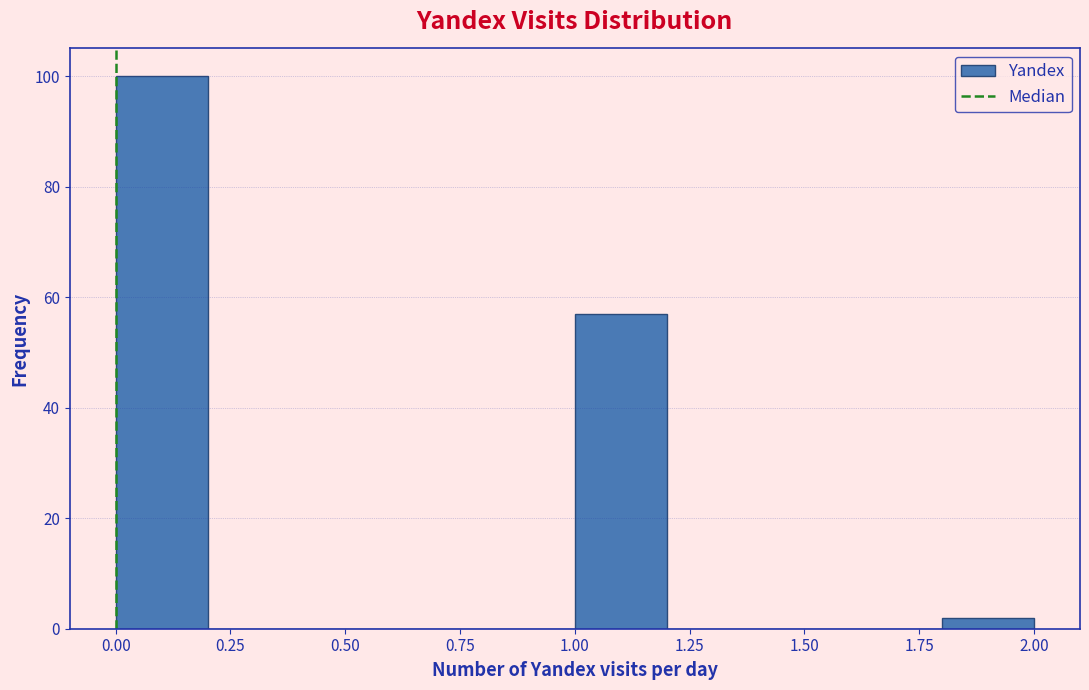

Reading left to right, transcribe this chart: for each bar, give the range it covers on the x-axis and its height. The values are not printed on the chart, so give them approximately, as read against the axis.

0.0 to 0.2: 100
0.2 to 0.4: 0
0.4 to 0.6: 0
0.6 to 0.8: 0
0.8 to 1.0: 0
1.0 to 1.2: 58
1.2 to 1.4: 0
1.4 to 1.6: 0
1.6 to 1.8: 0
1.8 to 2.0: 2